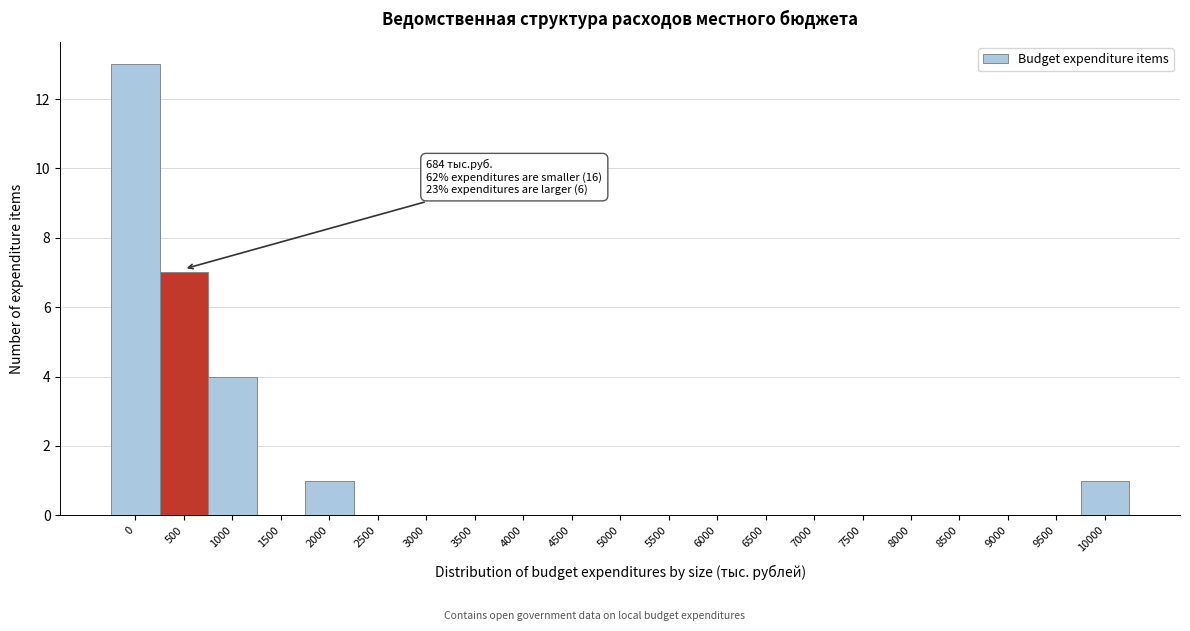

Reading left to right, extract all data points from this chart.

0=13	500=7	1000=4	1500=0	2000=1	2500=0	3000=0	3500=0	4000=0	4500=0	5000=0	5500=0	6000=0	6500=0	7000=0	7500=0	8000=0	8500=0	9000=0	9500=0	10000=1